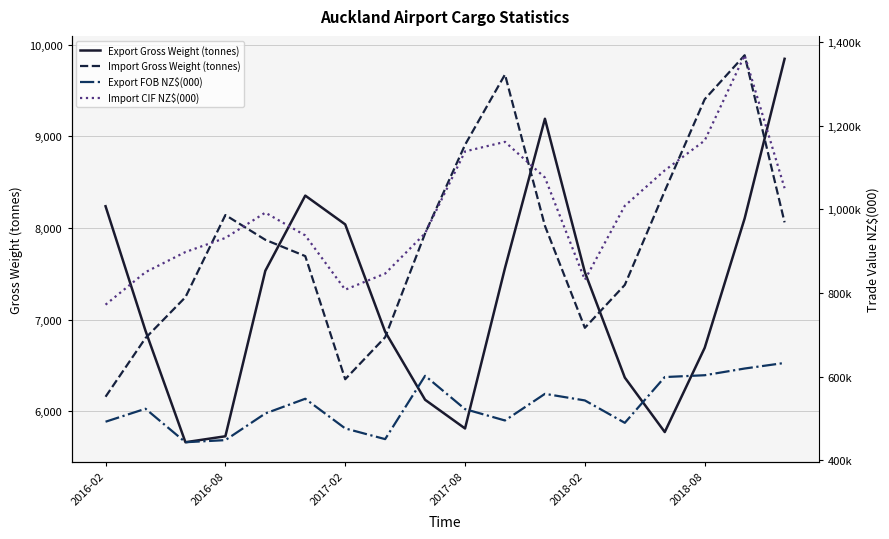

What is the smallest value displayed?

5662